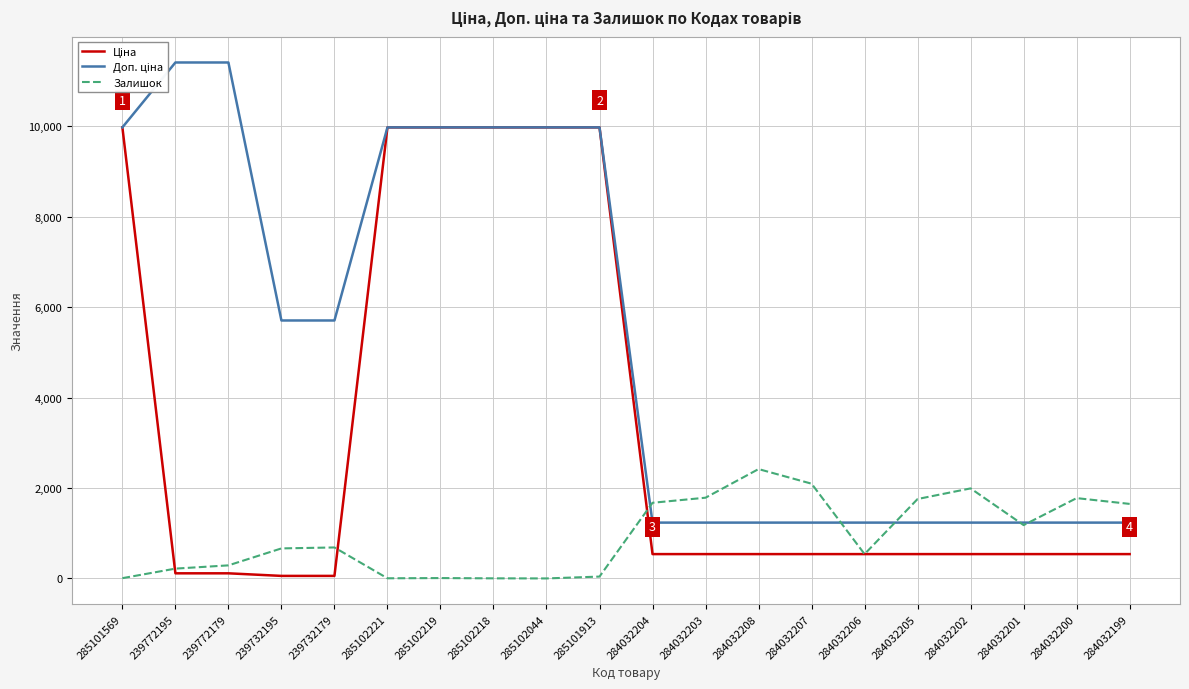

What are all the series names shown in the legend?

Ціна, Доп. ціна, Залишок